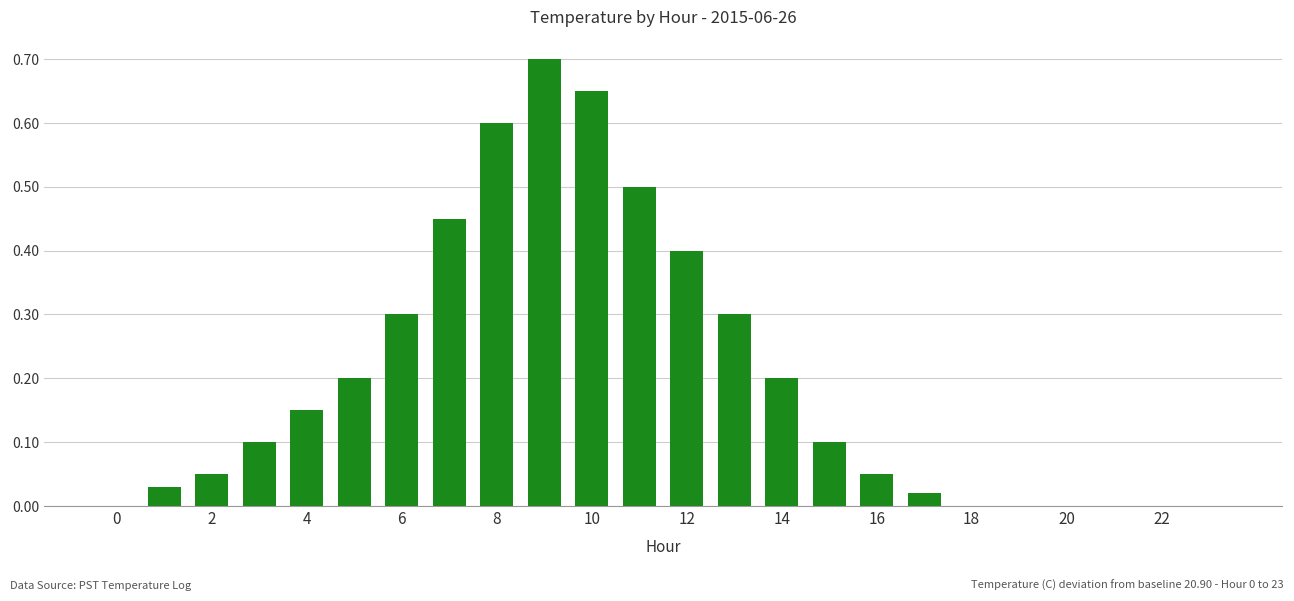

What is the sum of all values?

4.8